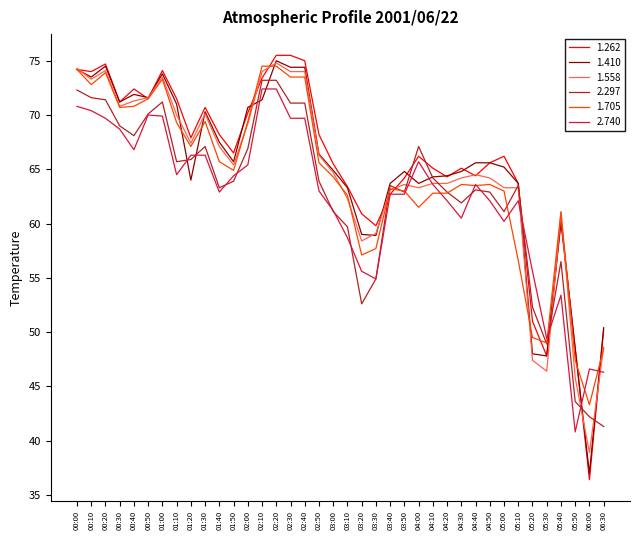

At which category is the sum across all series the highest?

02:20